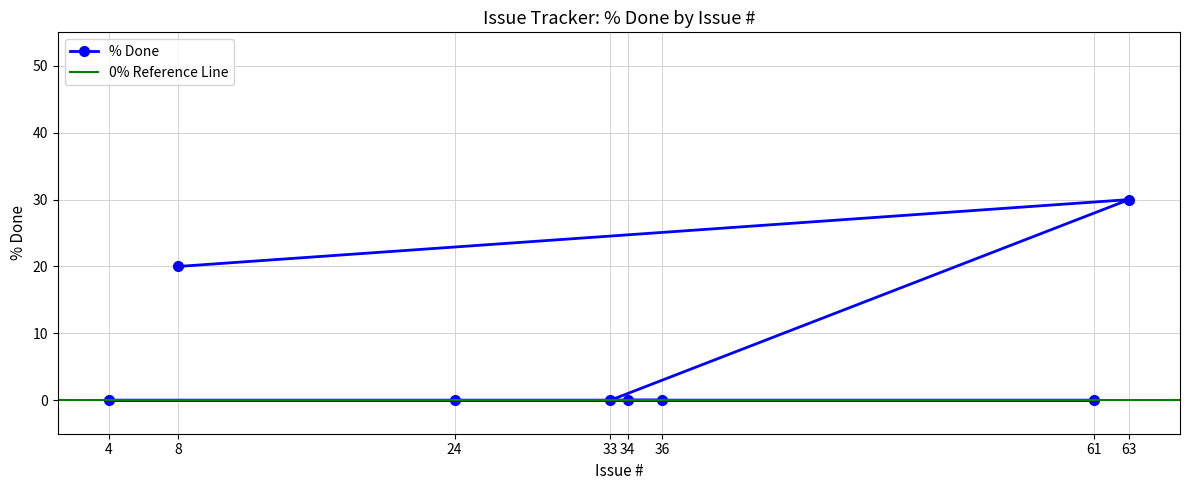

Which label corresponds to the smallest value in the chart?

33